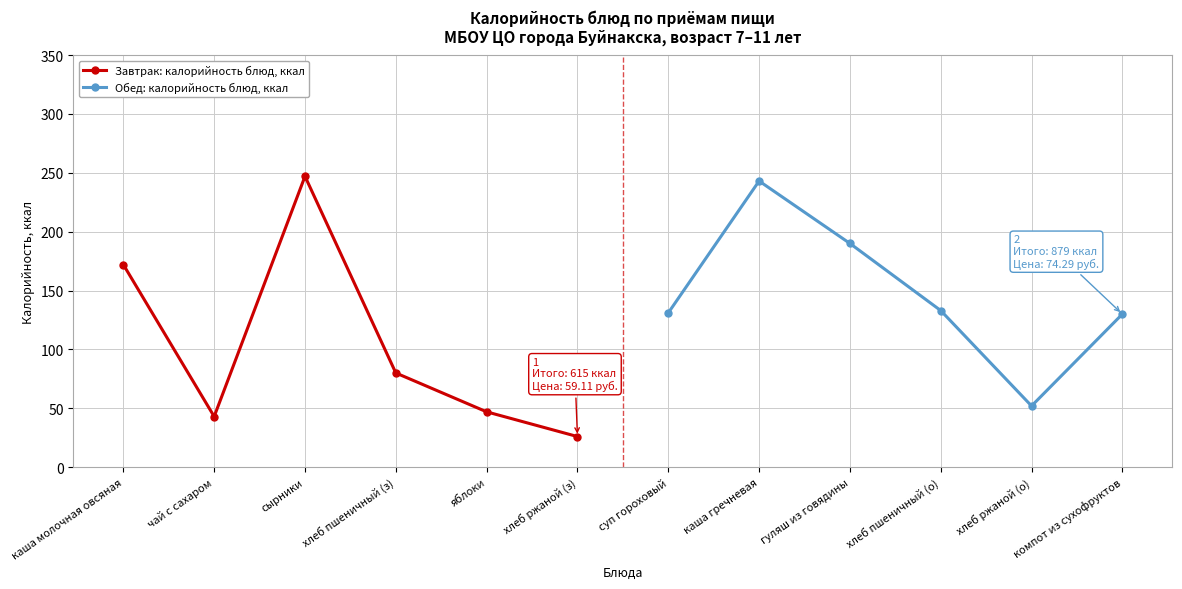

The Завтрак: калорийность блюд, ккал series shows 247 at сырники. True or false?

True